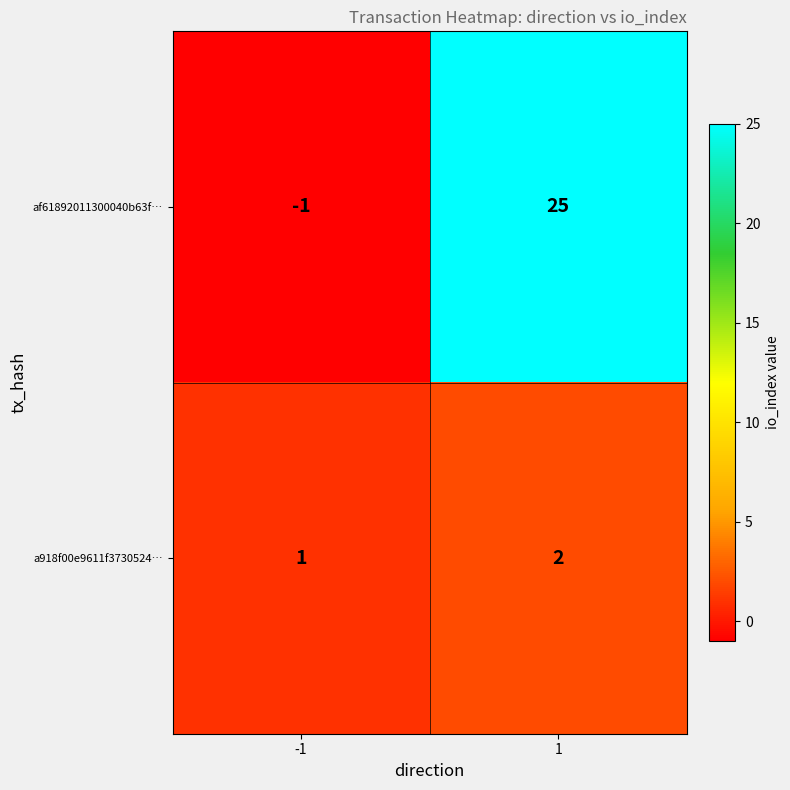

True or false: a918f00e9611f3730524… has a value of 1 at -1.

True